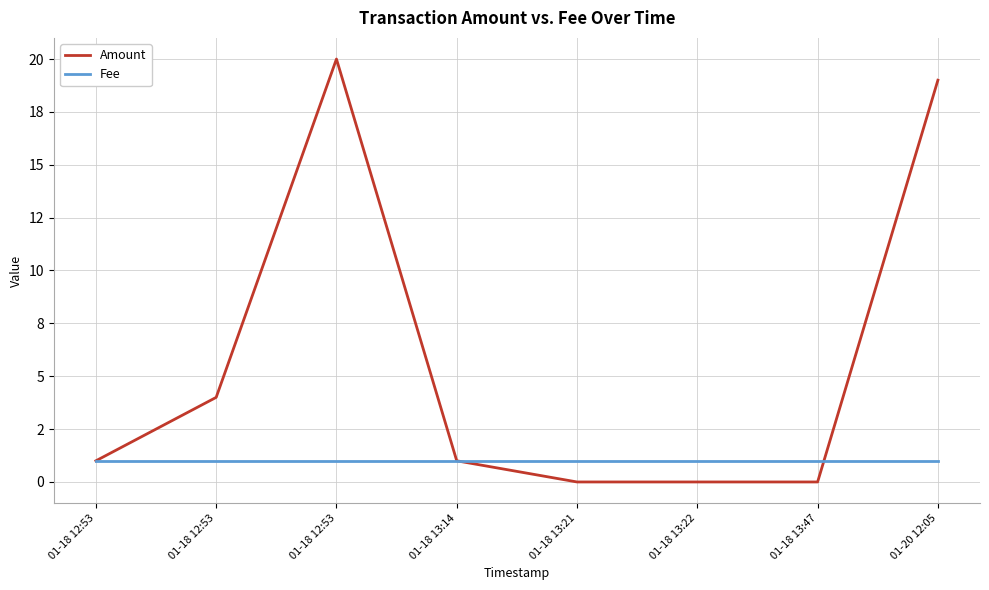

What is the value of the Amount point at the 1st from the left?

1